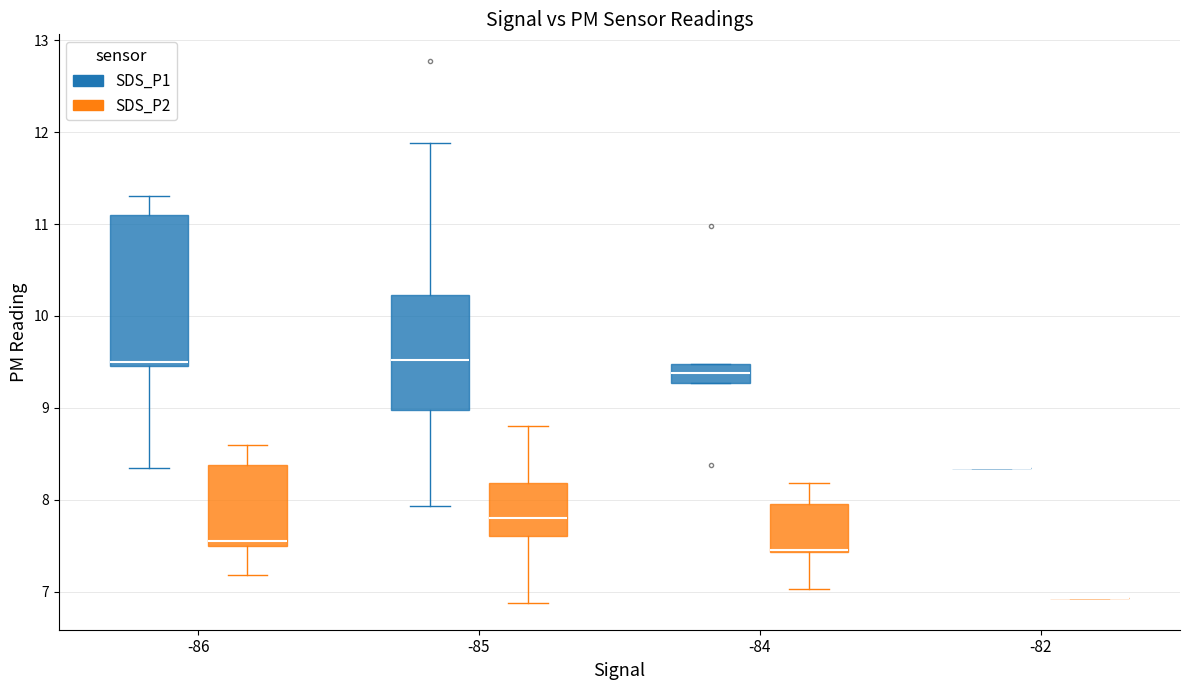

Where does the upper whisker of the box for -85 (SDS_P2) end on the y-axis? The values are not printed on the chart, so give them approximately, as read against the axis.

8.8